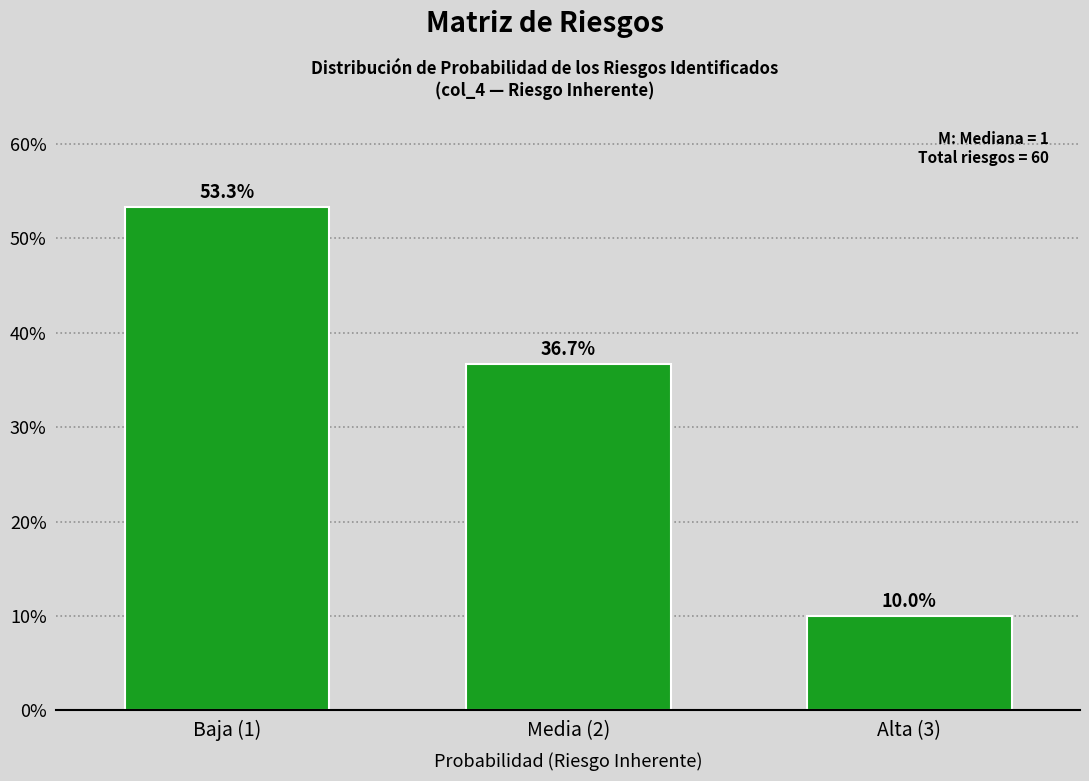

Reading left to right, extract all data points from this chart.

Baja (1)=53.3	Media (2)=36.7	Alta (3)=10.0